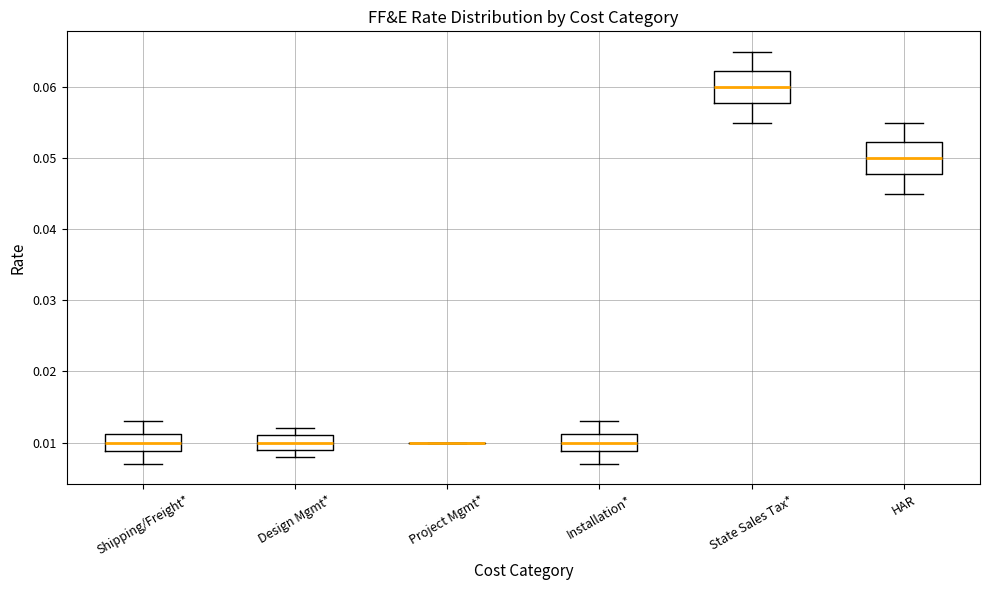

Reading left to right, transcribe this box plot: for each box, give where its median line is, the range the box spans, and where its two whiskers end, as read against the y-axis. The values are not printed on the chart, so give them approximately, as read against the axis.

Shipping/Freight*: median 0.010, box 0.009 to 0.011, whiskers 0.007 to 0.013
Design Mgmt*: median 0.010, box 0.009 to 0.011, whiskers 0.008 to 0.012
Project Mgmt*: box collapsed to a line at 0.010, whiskers 0.010 to 0.010
Installation*: median 0.010, box 0.009 to 0.011, whiskers 0.007 to 0.013
State Sales Tax*: median 0.060, box 0.058 to 0.062, whiskers 0.055 to 0.065
HAR: median 0.050, box 0.048 to 0.052, whiskers 0.045 to 0.055